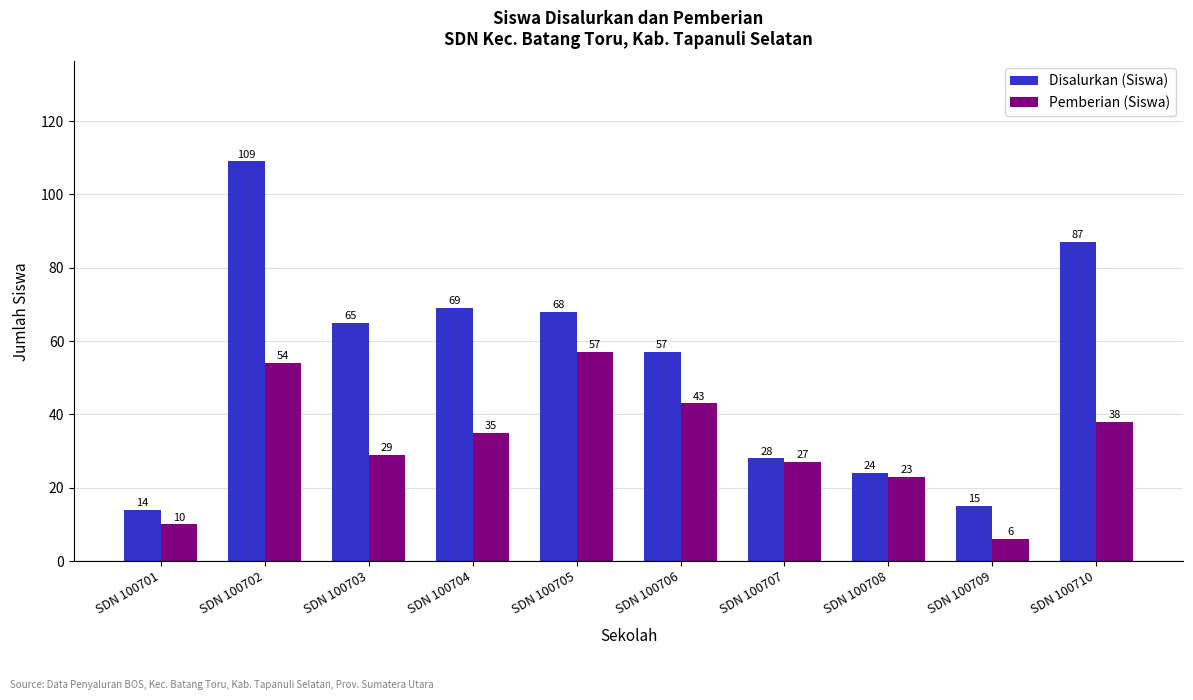

Which category has the highest value in the Pemberian (Siswa) series?

SDN 100705